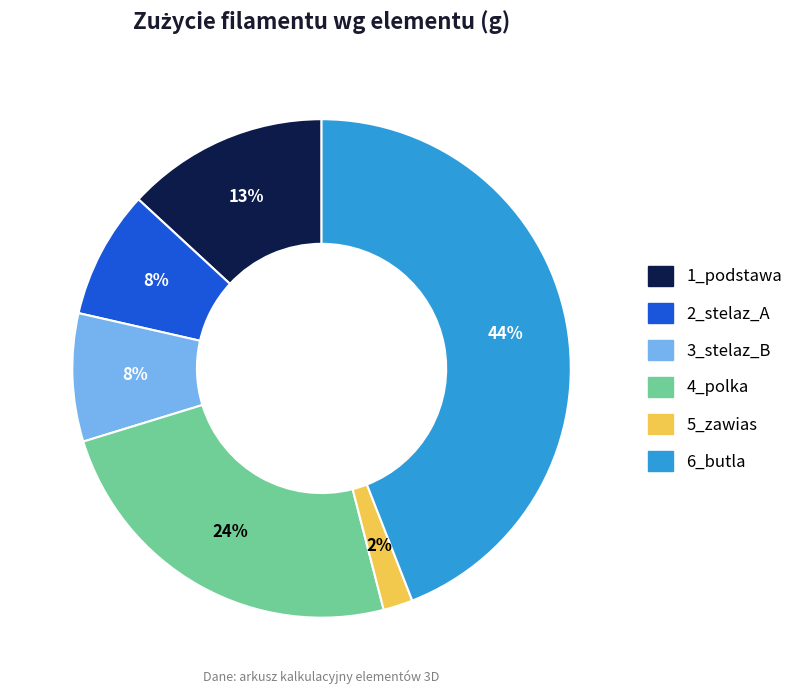

Approximately how many times larger is the value at 3_stelaz_B compared to 6_butla?

0.2